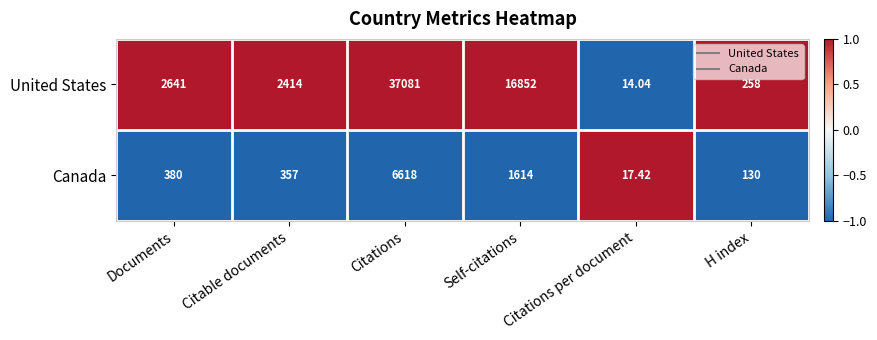

Which series has the largest range (max minus min)?

United States